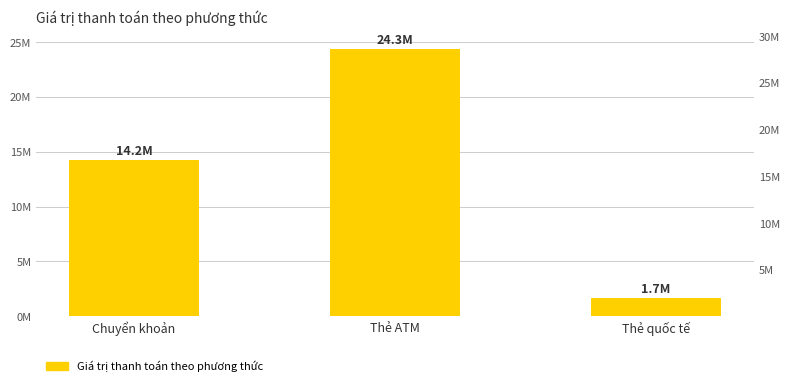

Count the number of values greater than 14209000.

1